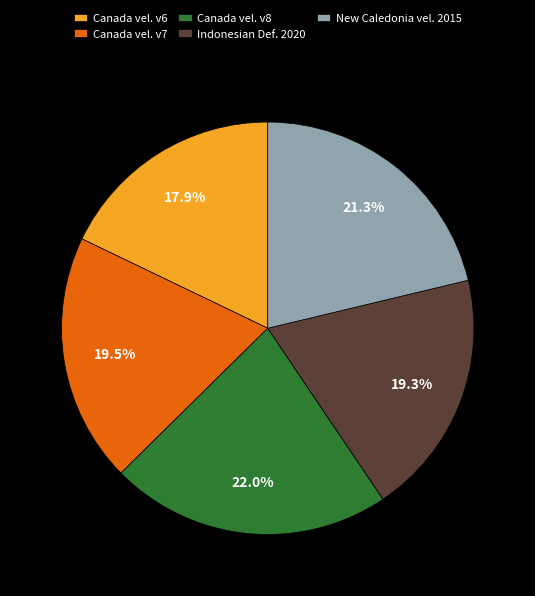

How much of the chart is everything except Canada vel. v7?

80.5%